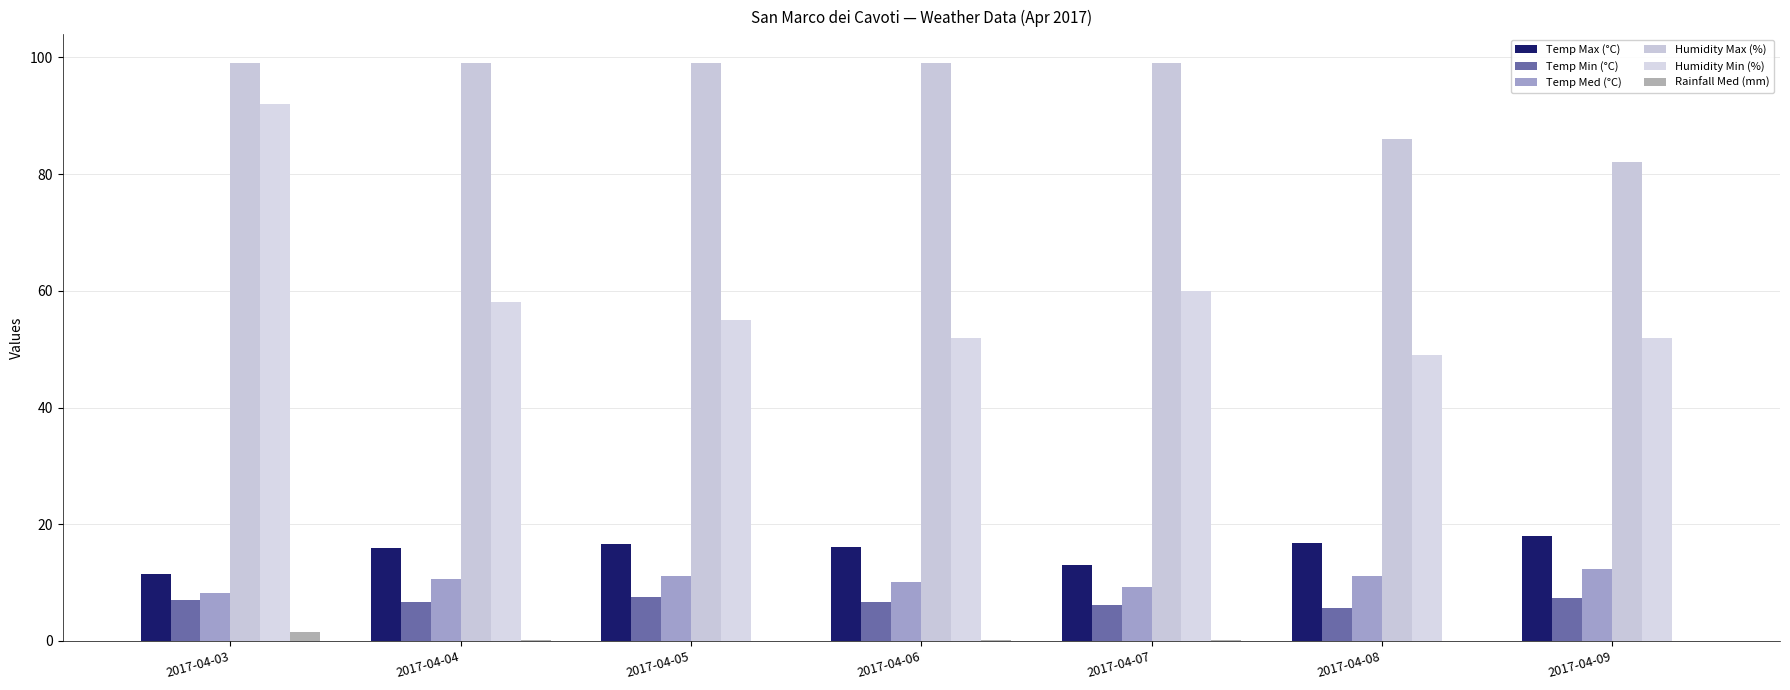

How many groups of bars are there?

7